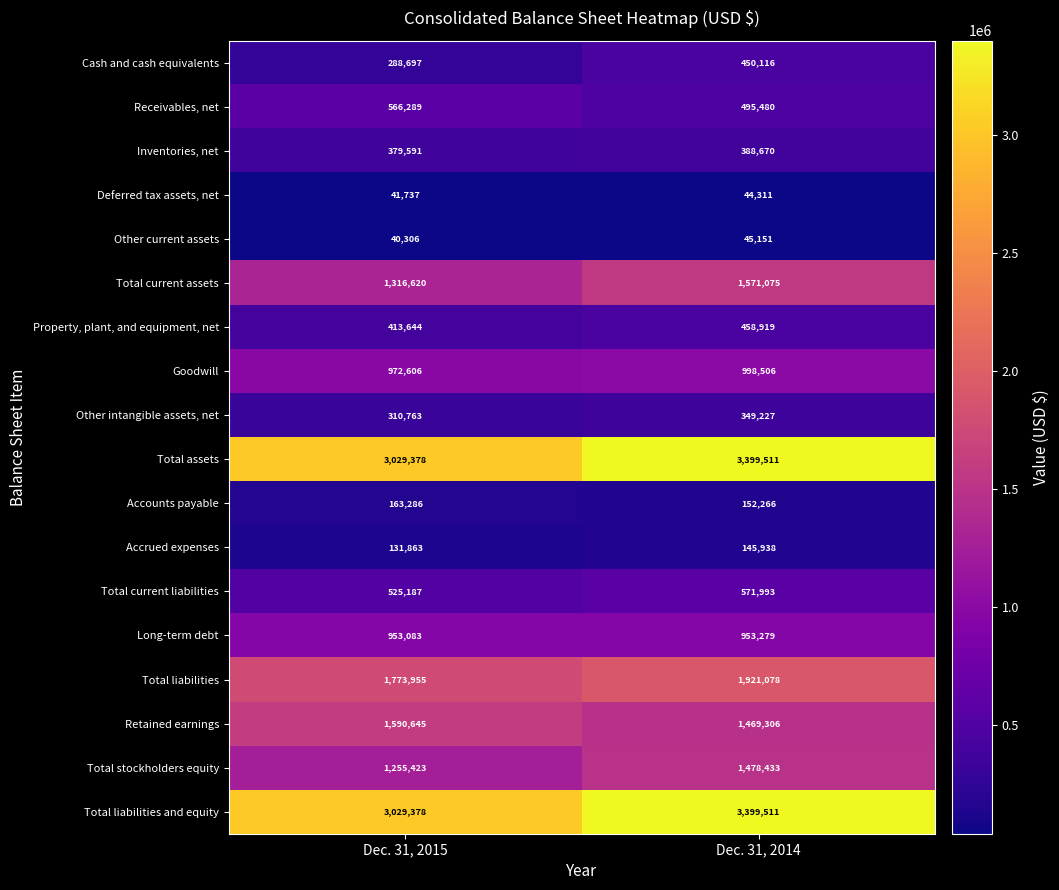

Is it true that Inventories, net equals 388670 at Dec. 31, 2014?

True